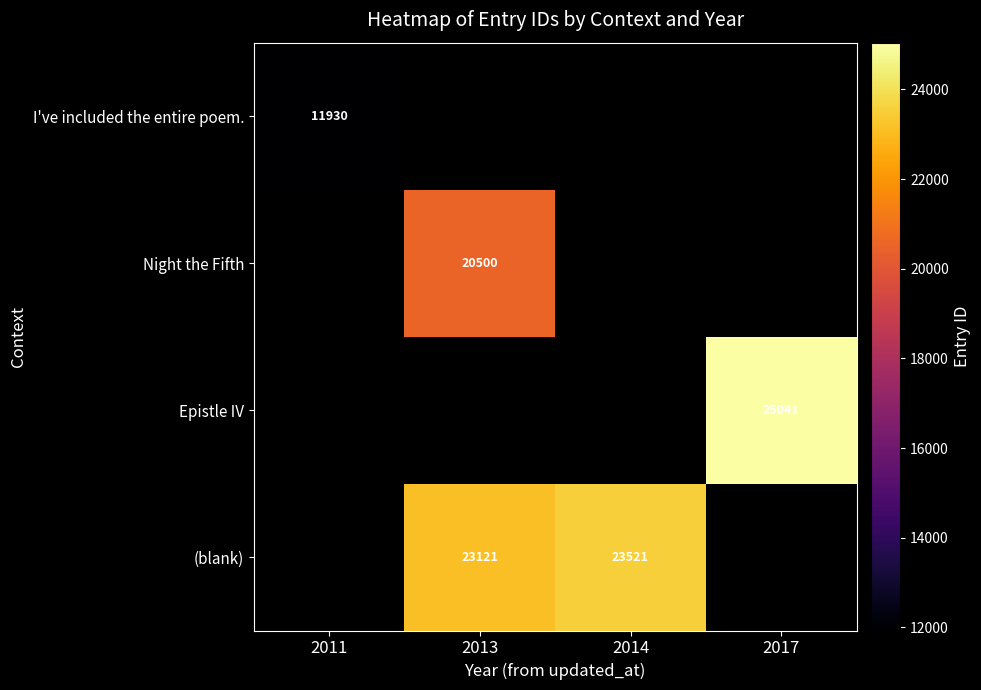

Is it true that I've included the entire poem. equals 6745 at 2011?

False